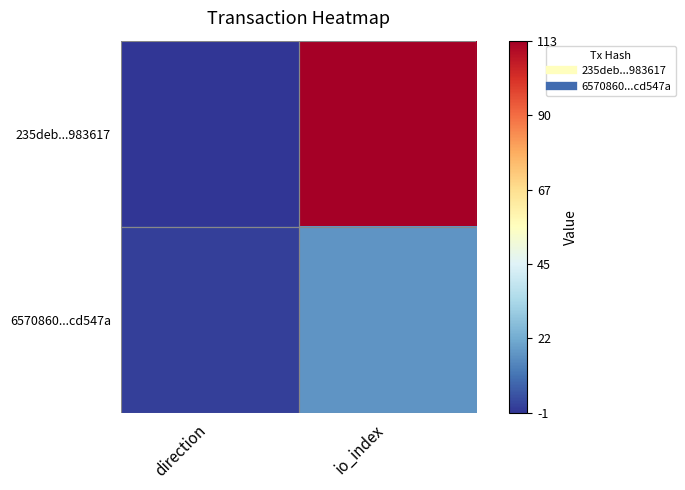

Which series has the largest total across all categories?

235deb...983617